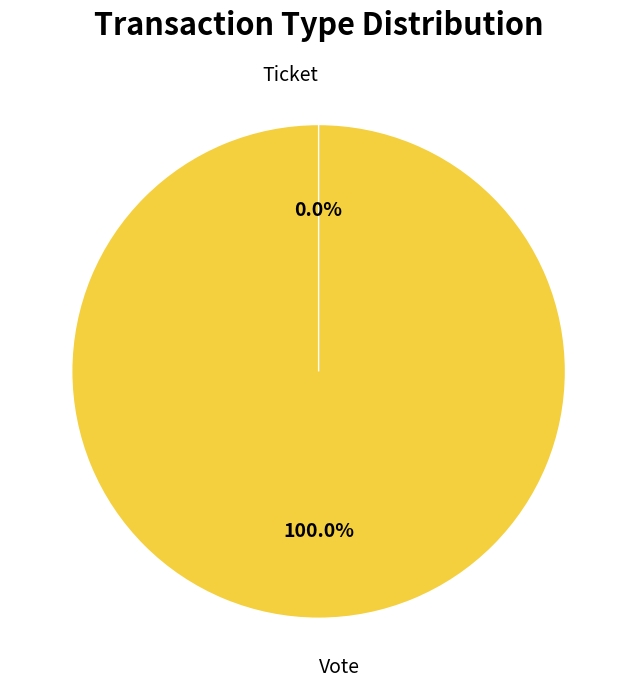

The Ticket slice represents 0% of the pie. True or false?

True